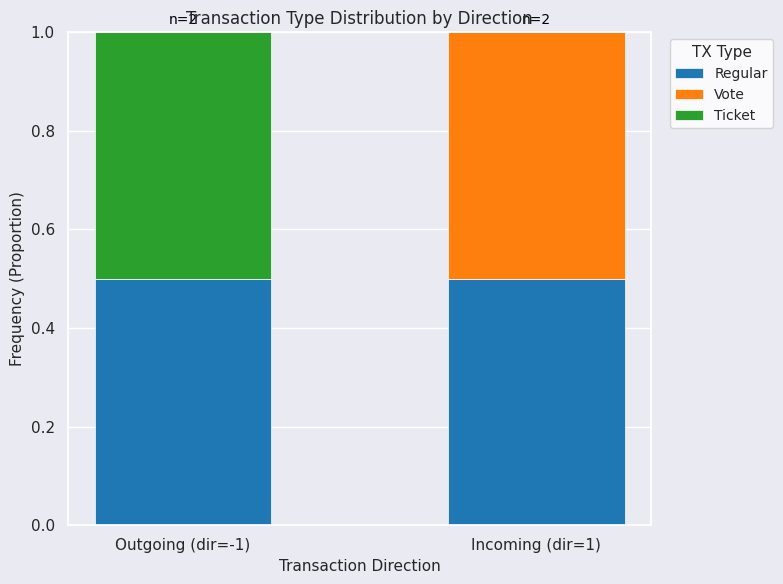

What is the total value across all series at Outgoing (dir=-1)?

1.0